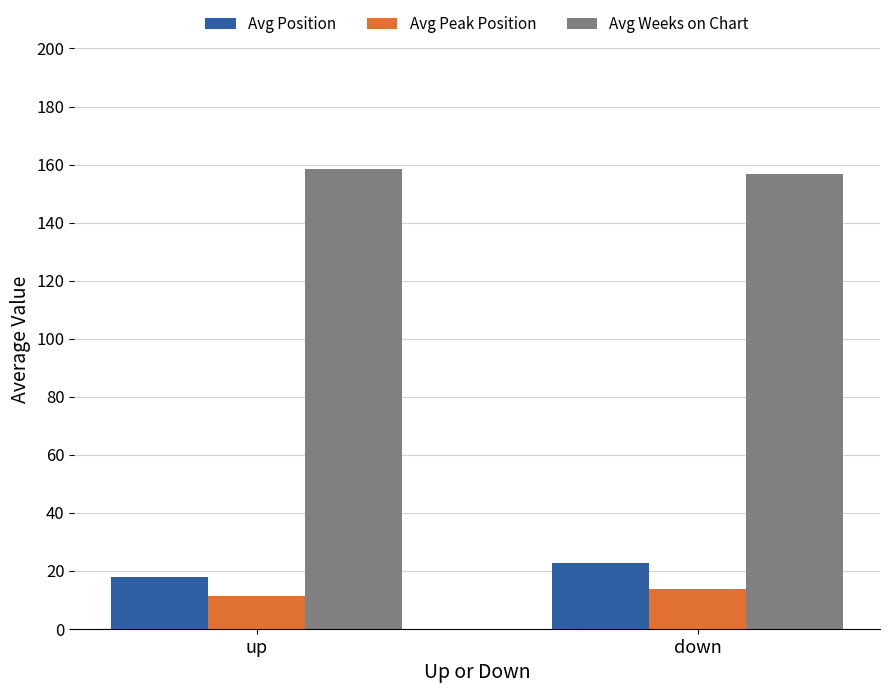

What is the difference between the Avg Weeks on Chart values at up and down?

1.4